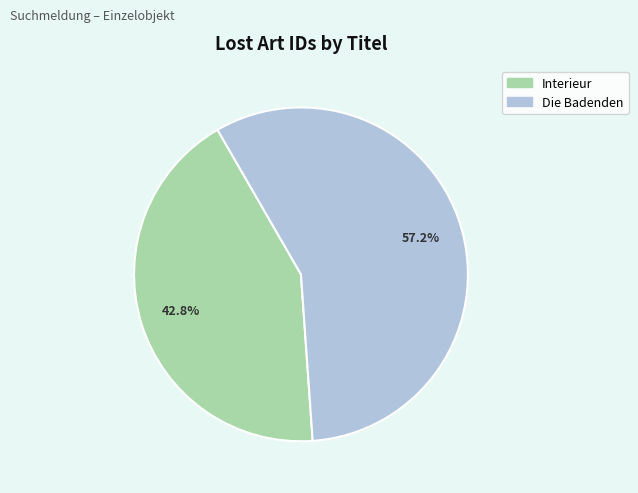

To the nearest percent, what is the difference between the Interieur and Die Badenden slice percentages?

14%